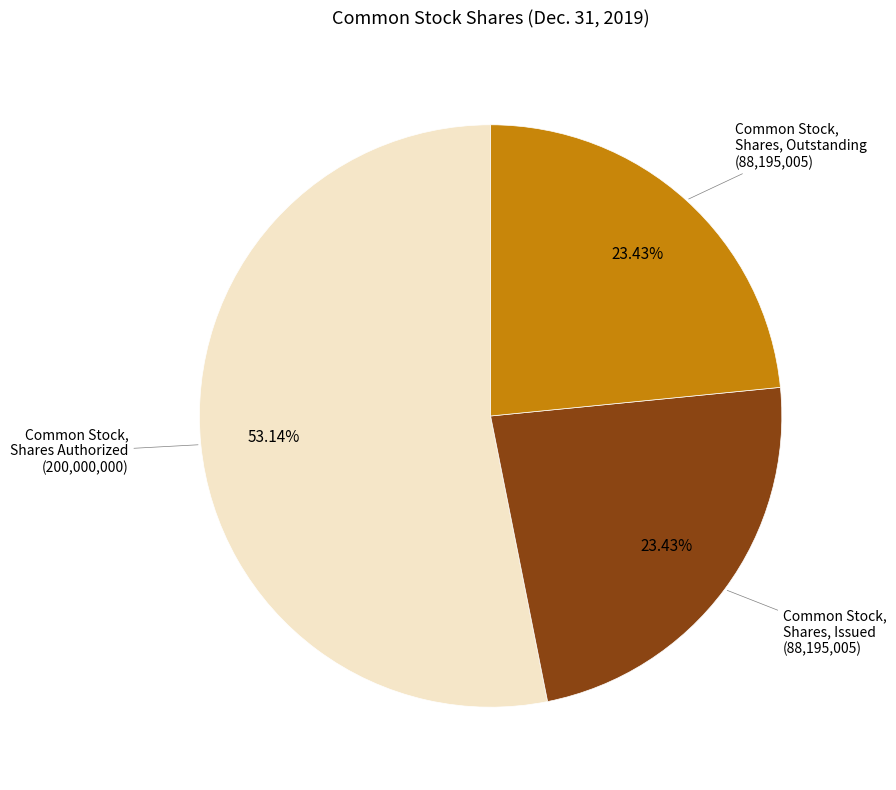

Is there a majority slice in this chart?

Yes